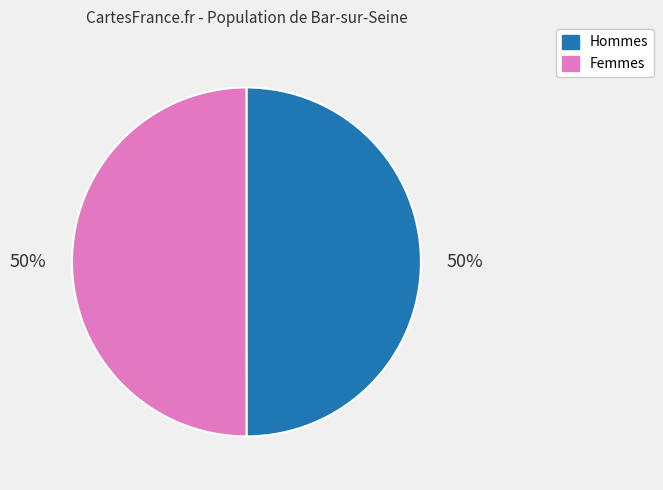

To the nearest percent, what is the average slice percentage?

50%